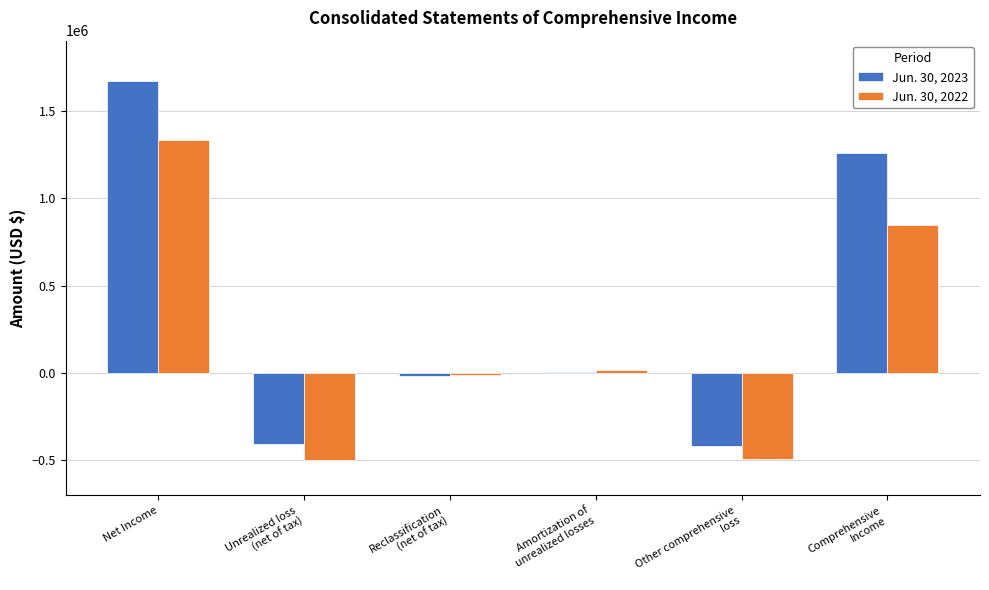

What is the difference between the Jun. 30, 2023 values at Reclassification
(net of tax) and Comprehensive
Income?

1273704